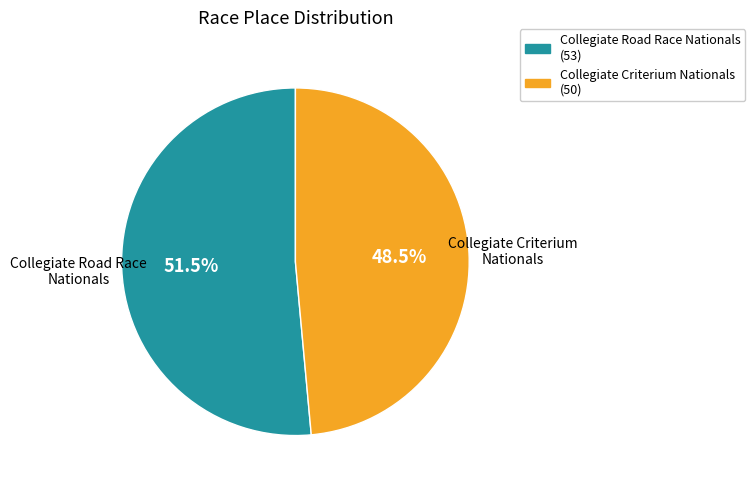

Is it true that Collegiate Road Race Nationals is 61% of the pie?

False